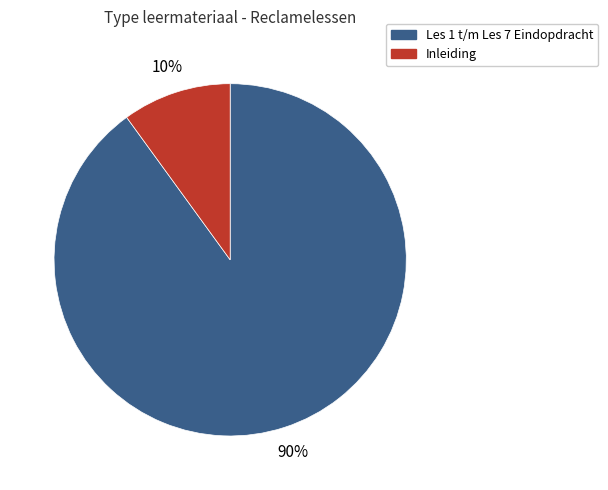

Does any single category account for the majority?

Yes